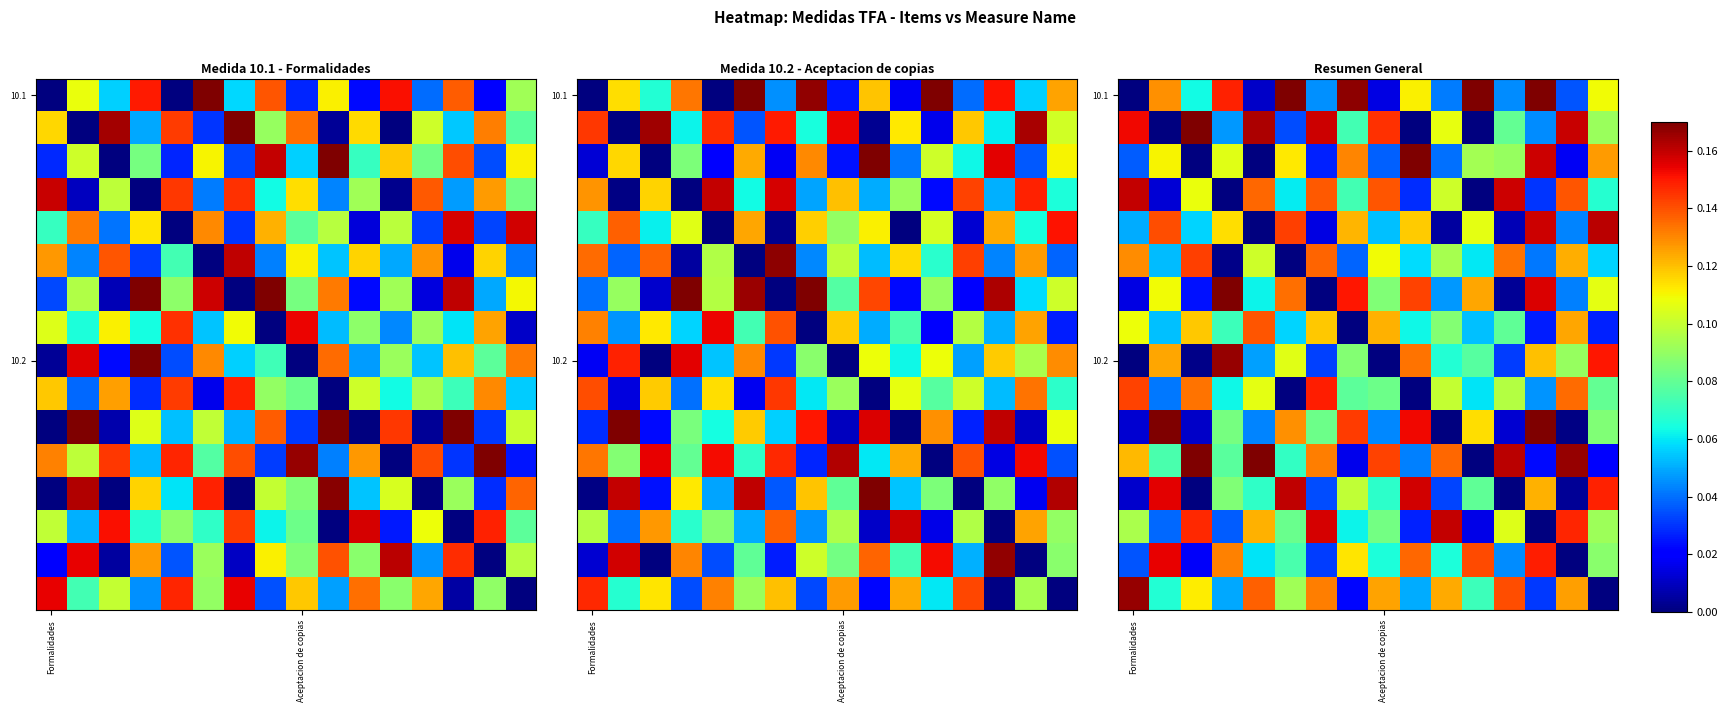

At which category does the chart reach its minimum across all series?

Formalidades